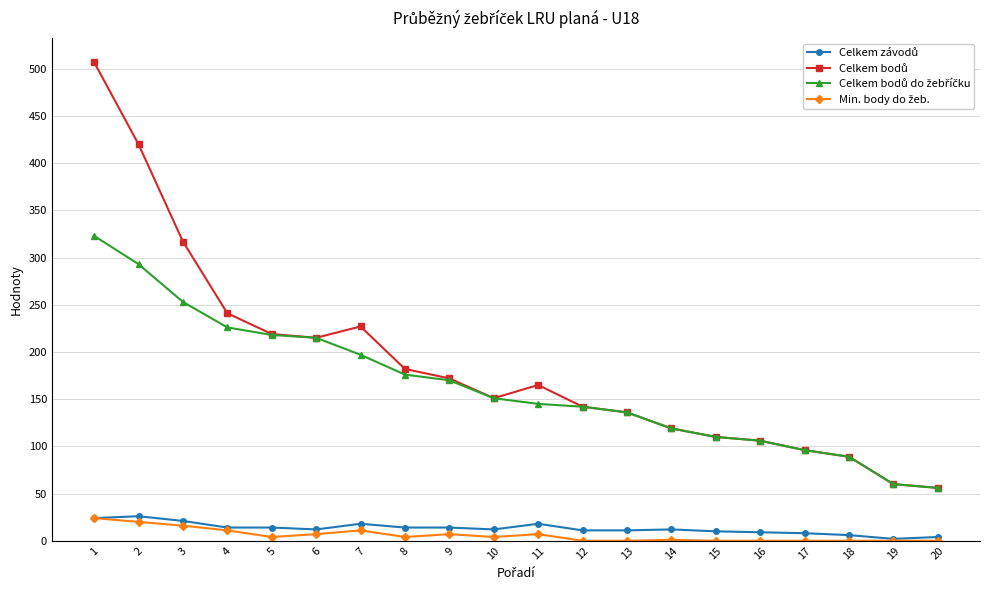

How many categories are shown in the chart?

20